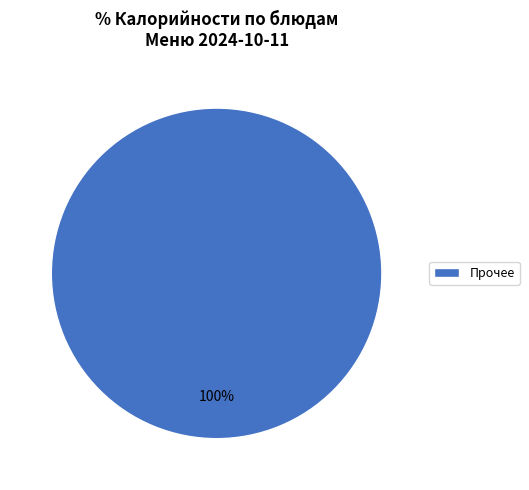

Is it true that Прочее is 100% of the pie?

True